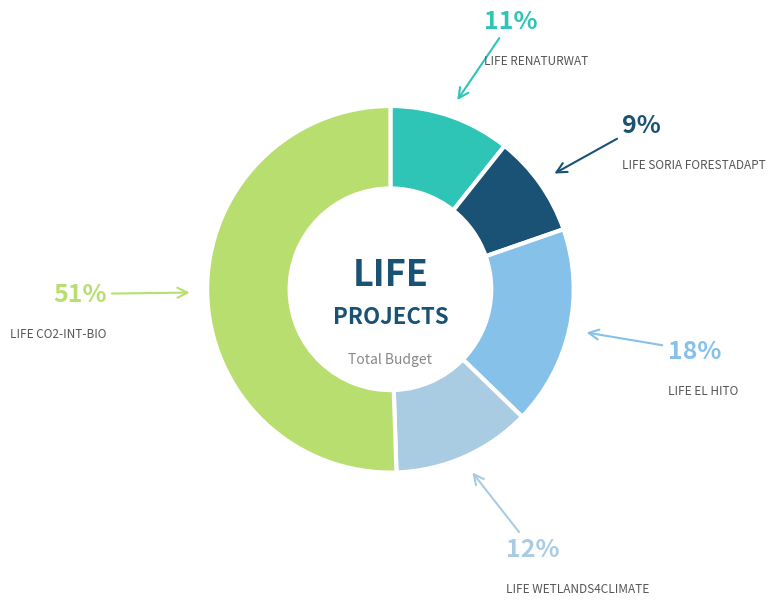

To the nearest percent, what is the difference between the LIFE CO2-INT-BIO and LIFE EL HITO slice percentages?

33%